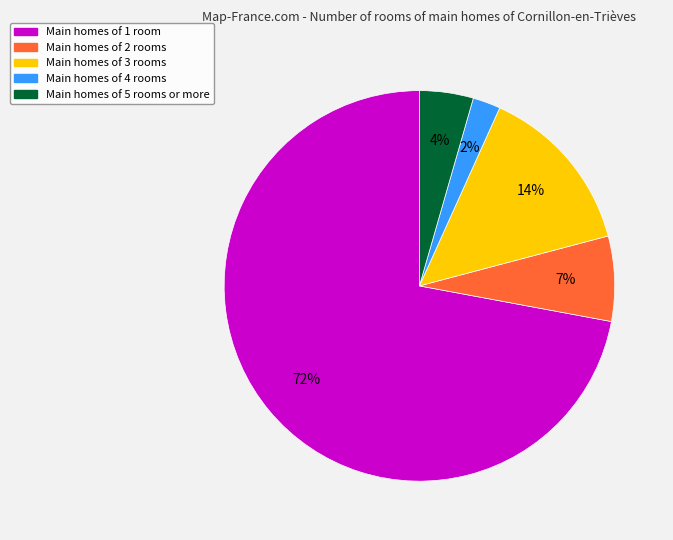

Is there a majority slice in this chart?

Yes